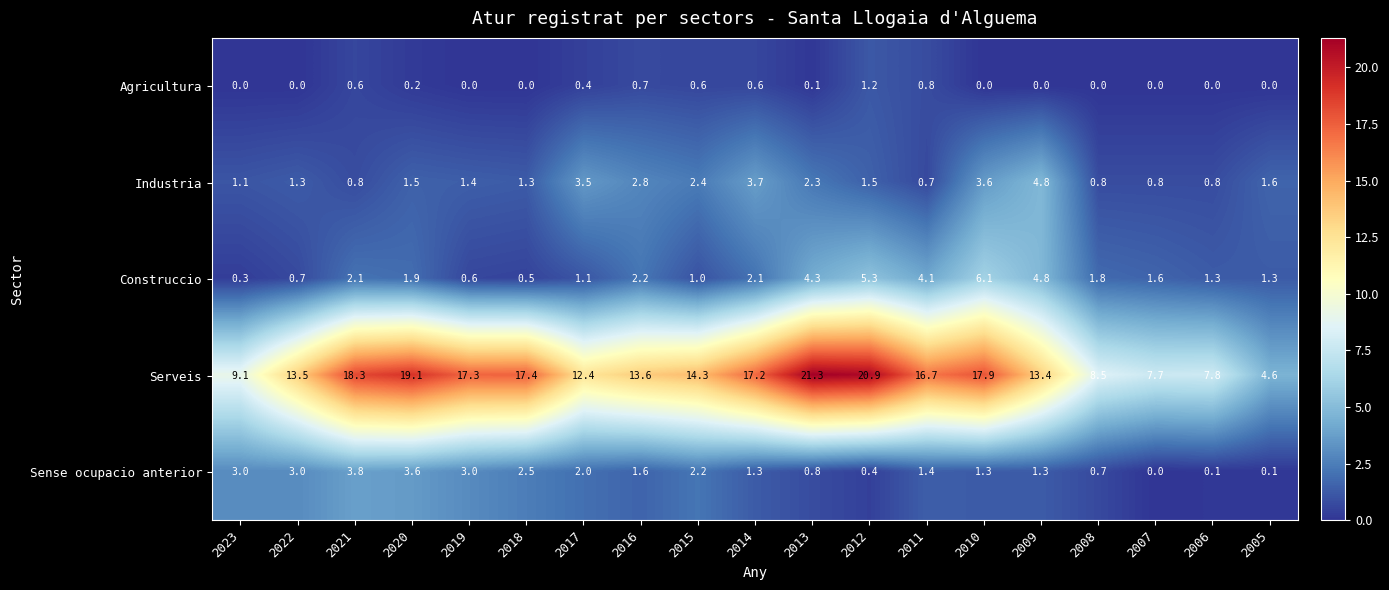

The Industria series shows 0.5 at 2008. True or false?

False